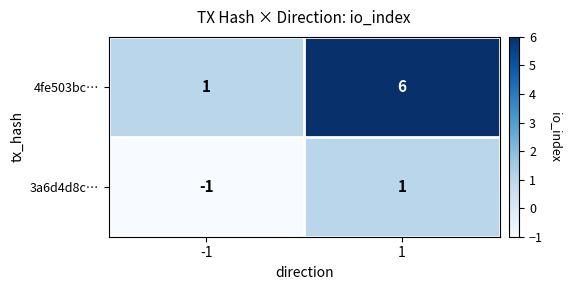

Between -1 and 1, which series saw the biggest shift?

4fe503bc…